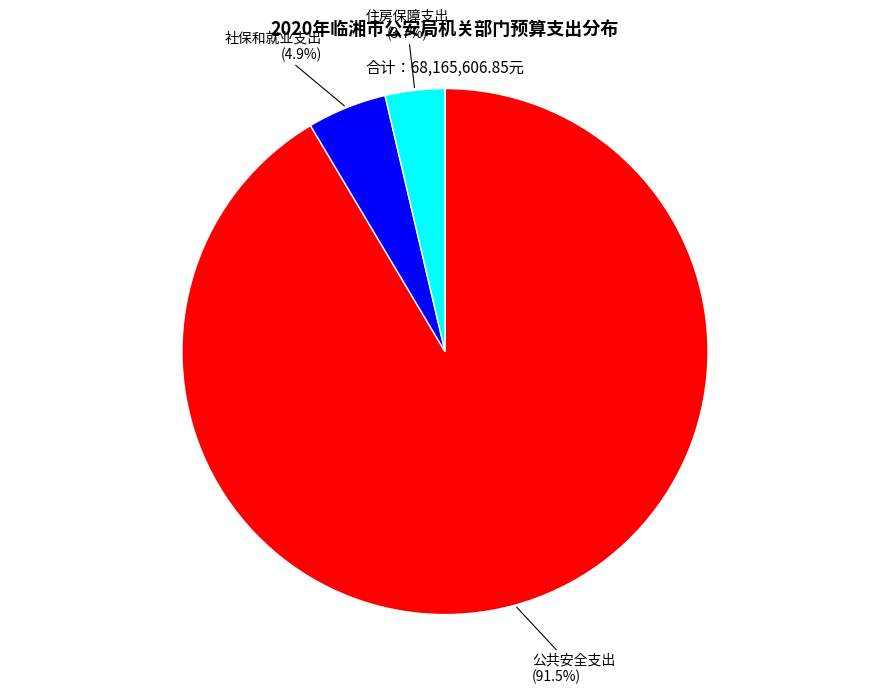

How many segments does this pie chart have?

3